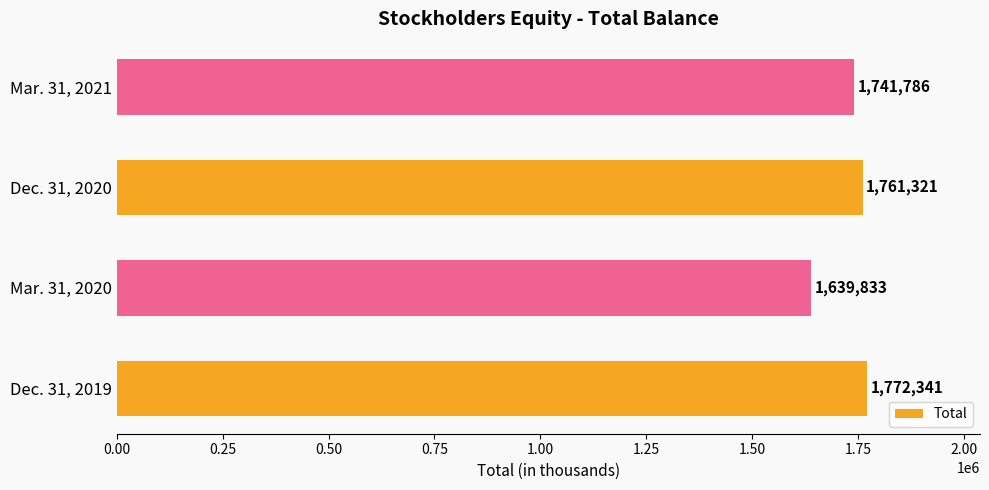

List the labels in order of value, smallest first.

Mar. 31, 2020, Mar. 31, 2021, Dec. 31, 2020, Dec. 31, 2019